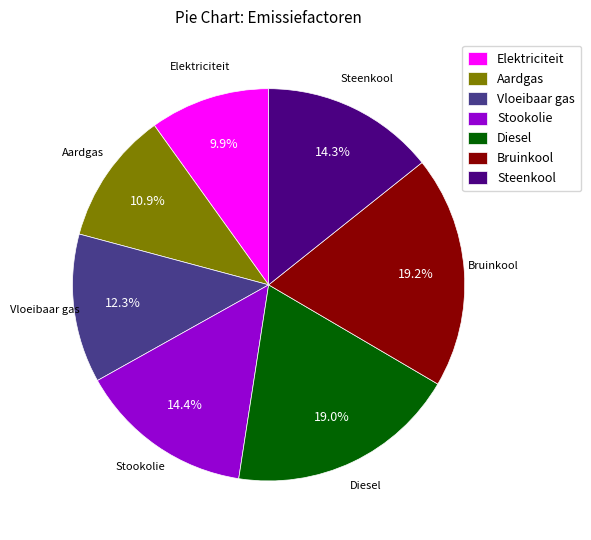

What is the smallest slice in the pie chart?

Elektriciteit